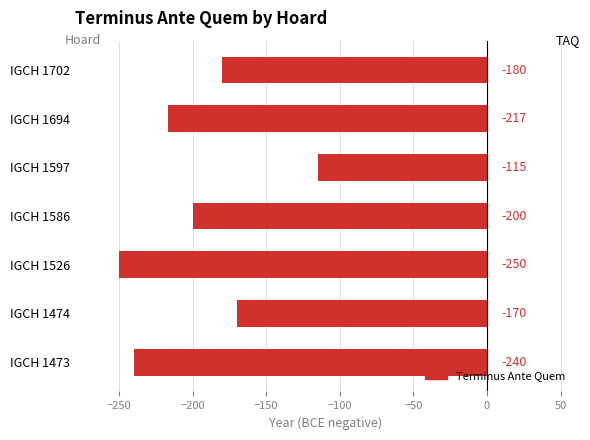

Reading bottom to top, extract all data points from this chart.

IGCH 1473=-240	IGCH 1474=-170	IGCH 1526=-250	IGCH 1586=-200	IGCH 1597=-115	IGCH 1694=-217	IGCH 1702=-180